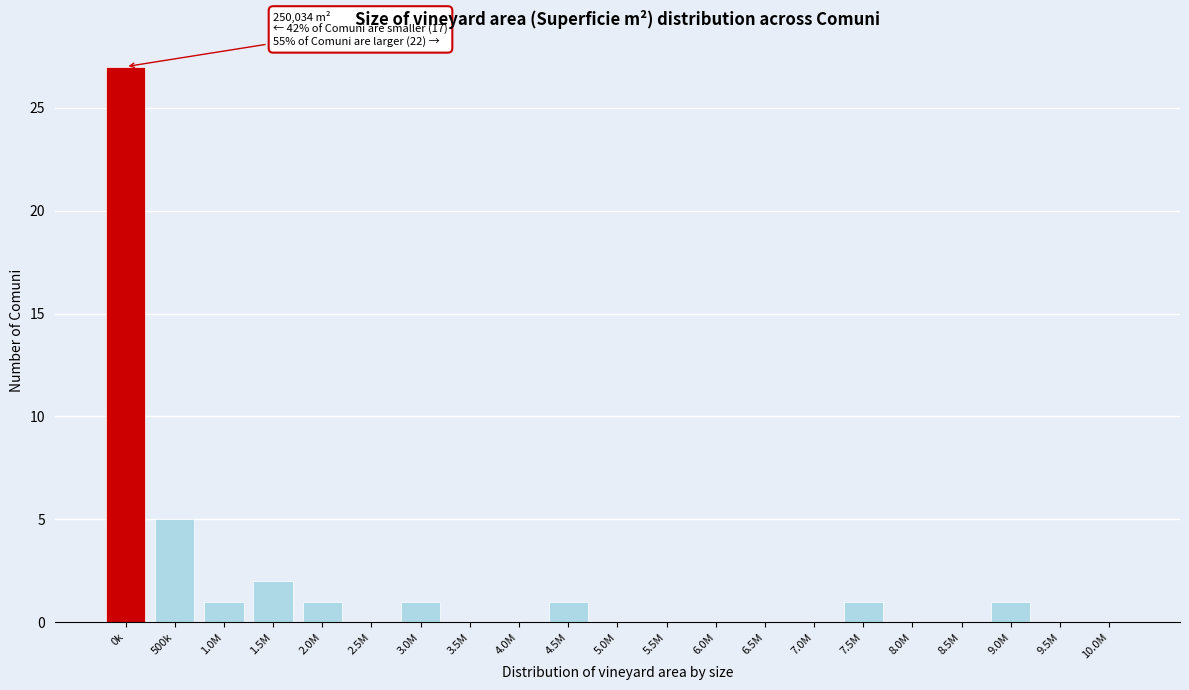

Reading left to right, extract all data points from this chart.

0k=27	500k=5	1.0M=1	1.5M=2	2.0M=1	2.5M=0	3.0M=1	3.5M=0	4.0M=0	4.5M=1	5.0M=0	5.5M=0	6.0M=0	6.5M=0	7.0M=0	7.5M=1	8.0M=0	8.5M=0	9.0M=1	9.5M=0	10.0M=0